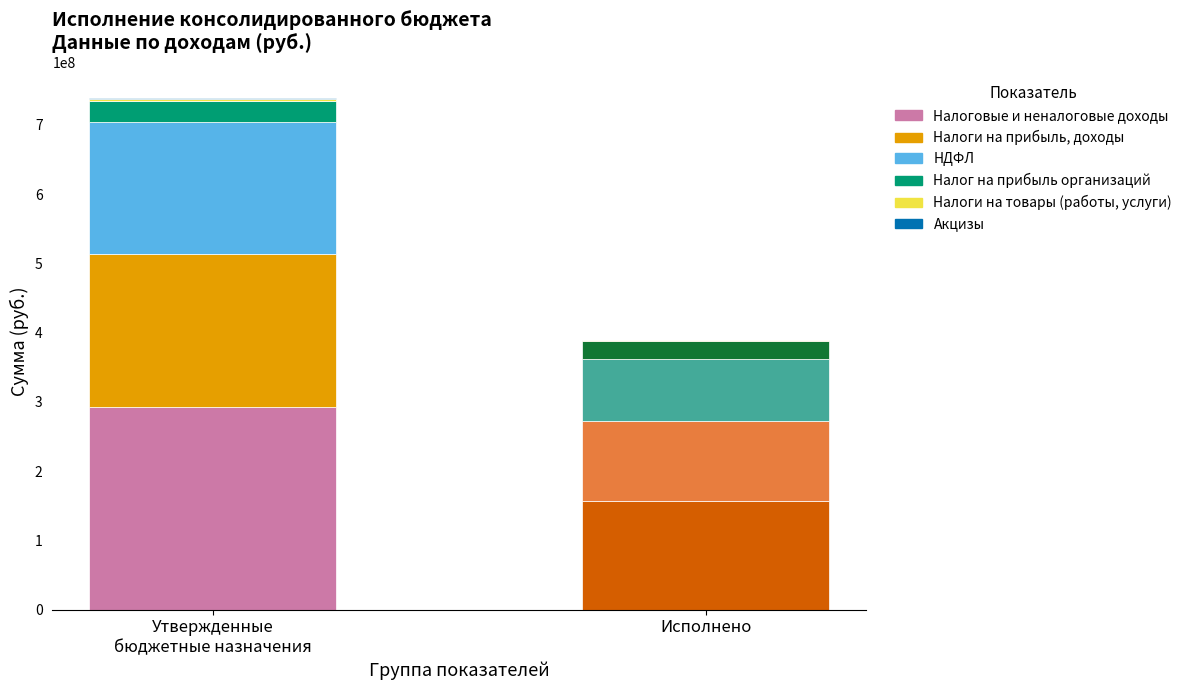

Reading right to left, transcribe all the data shown in this chart.

Утвержденные назначения: НАЛОГОВЫЕ И НЕНАЛОГОВЫЕ ДОХОДЫ=292233684.5	Акцизы по подакцизным товарам=1821300.0	Налог на доходы физических лиц=191216180.0	Налог на прибыль организаций=30065816.0	НАЛОГИ НА ТОВАРЫ (РАБОТЫ, УСЛУГИ)=1821300.0	НАЛОГИ НА ПРИБЫЛЬ, ДОХОДЫ=221281996.0
Исполнено: НАЛОГОВЫЕ И НЕНАЛОГОВЫЕ ДОХОДЫ=157396666.2	Акцизы по подакцизным товарам=781960.7	Налог на доходы физических лиц=88457015.9	Налог на прибыль организаций=26997666.2	НАЛОГИ НА ТОВАРЫ (РАБОТЫ, УСЛУГИ)=781960.7	НАЛОГИ НА ПРИБЫЛЬ, ДОХОДЫ=115454682.1